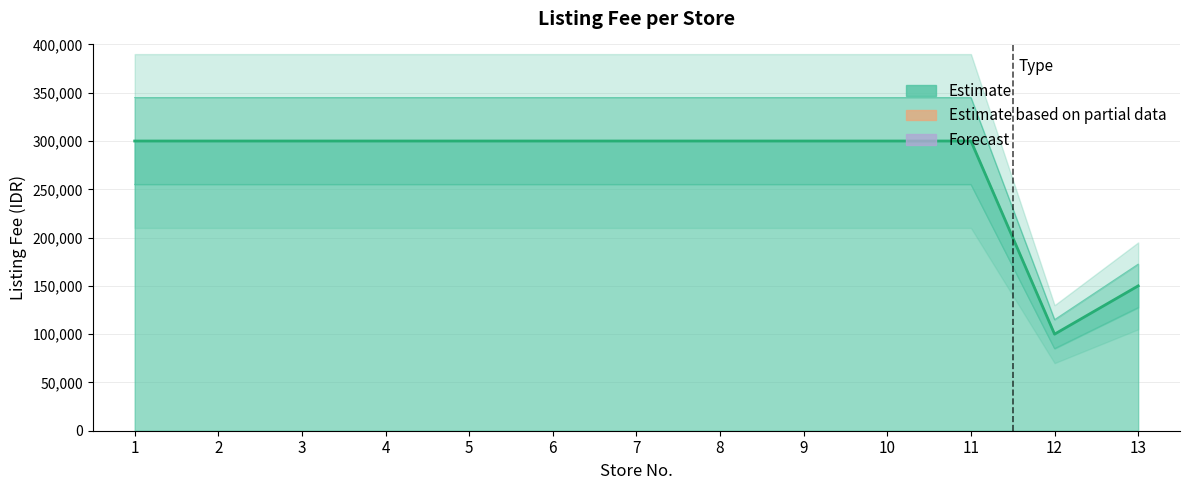

Reading right to left, list all the values displayed in this chart.

13=150000	12=100000	11=300000	10=300000	9=300000	8=300000	7=300000	6=300000	5=300000	4=300000	3=300000	2=300000	1=300000